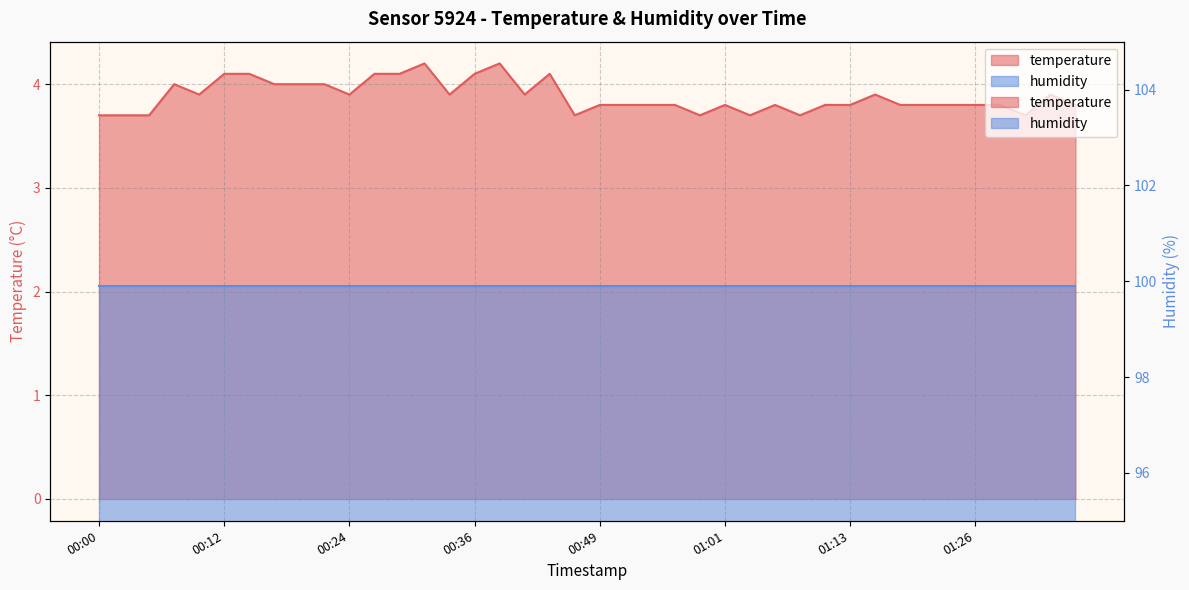

Which label corresponds to the smallest value in the chart?

00:00